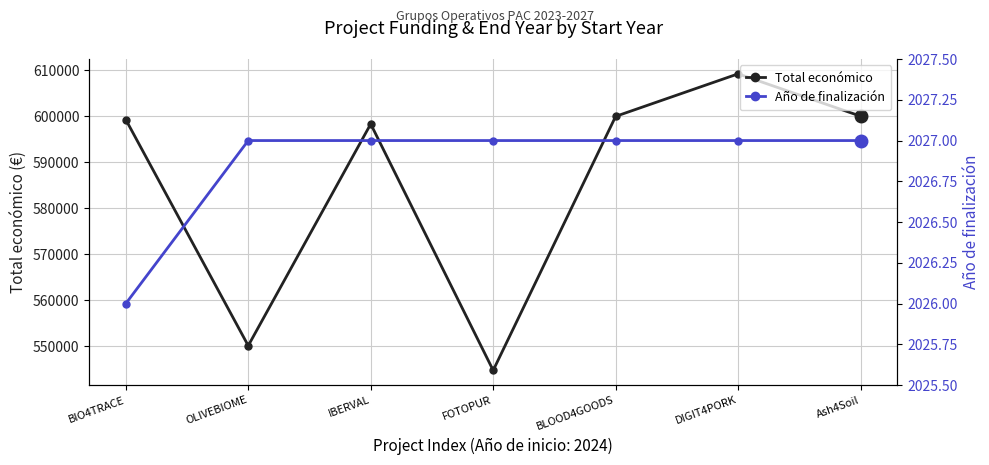

What is the total value across all series at OLIVEBIOME?

552138